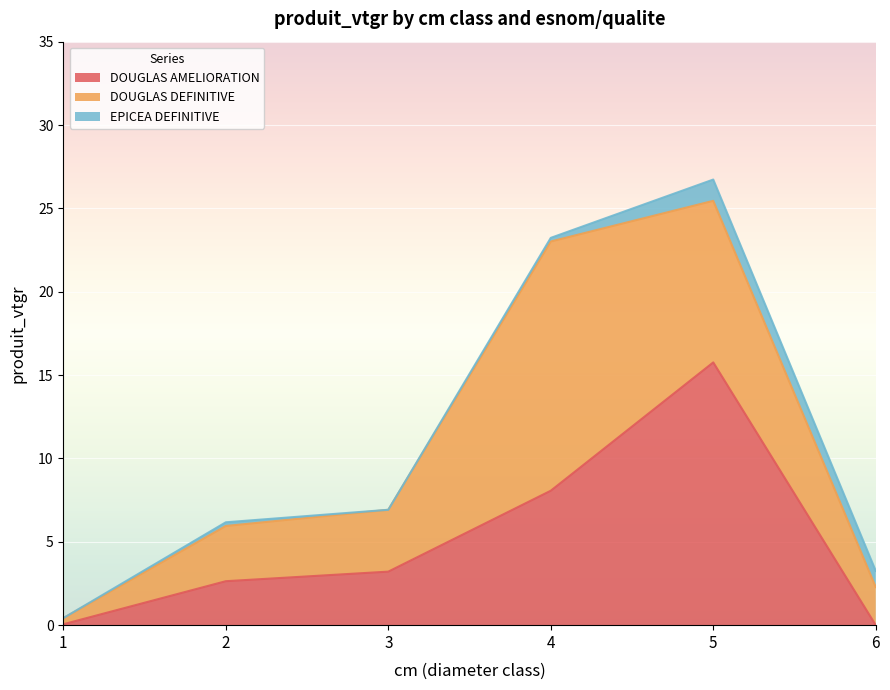

Does the chart display data point markers on the line(s)?

No